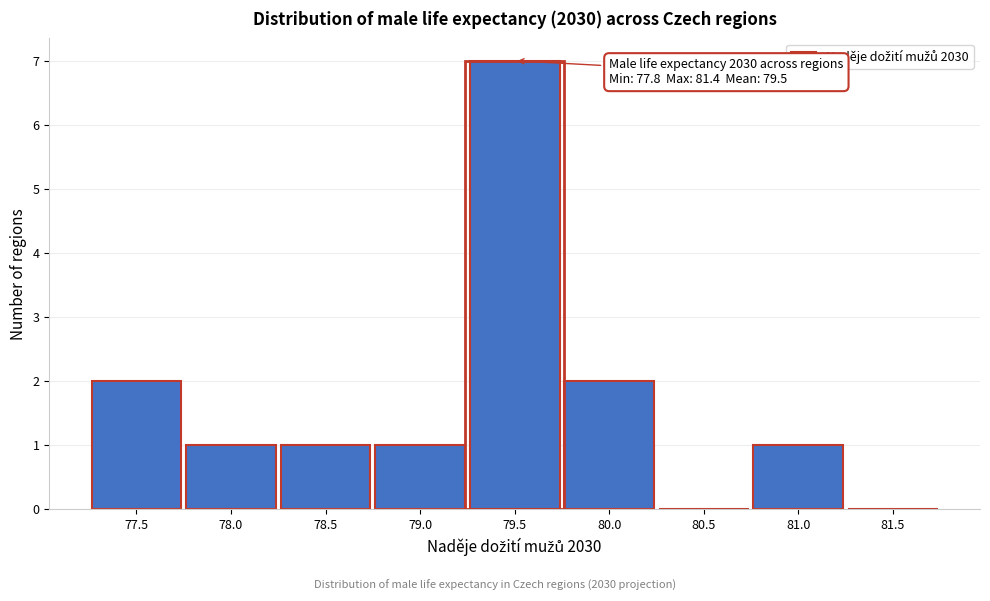

Reading left to right, extract all data points from this chart.

77.5=2	78.0=1	78.5=1	79.0=1	79.5=7	80.0=2	80.5=0	81.0=1	81.5=0